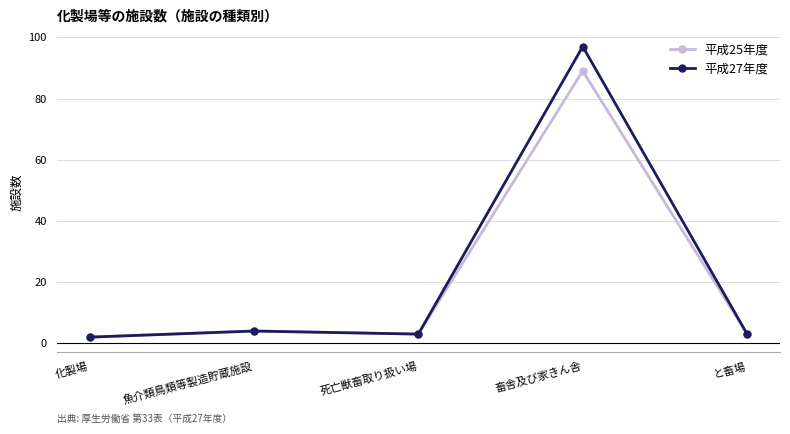

Which series has the largest range (max minus min)?

平成27年度